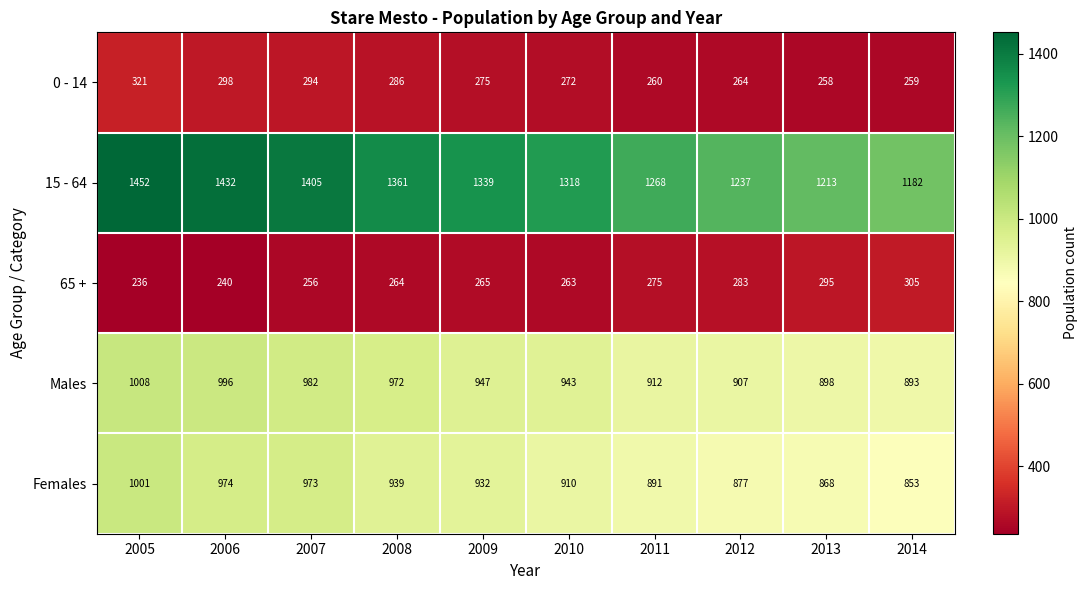

The Females series shows 974 at 2006. True or false?

True